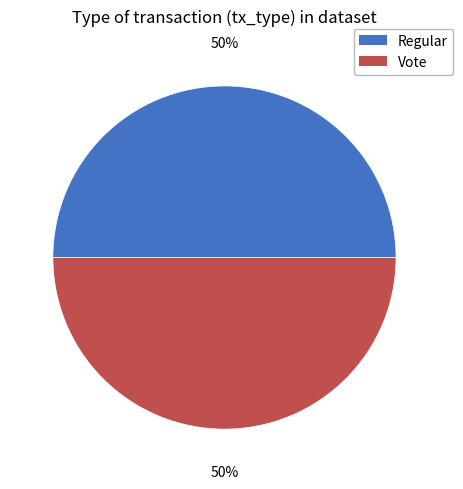

The Vote slice represents 39% of the pie. True or false?

False